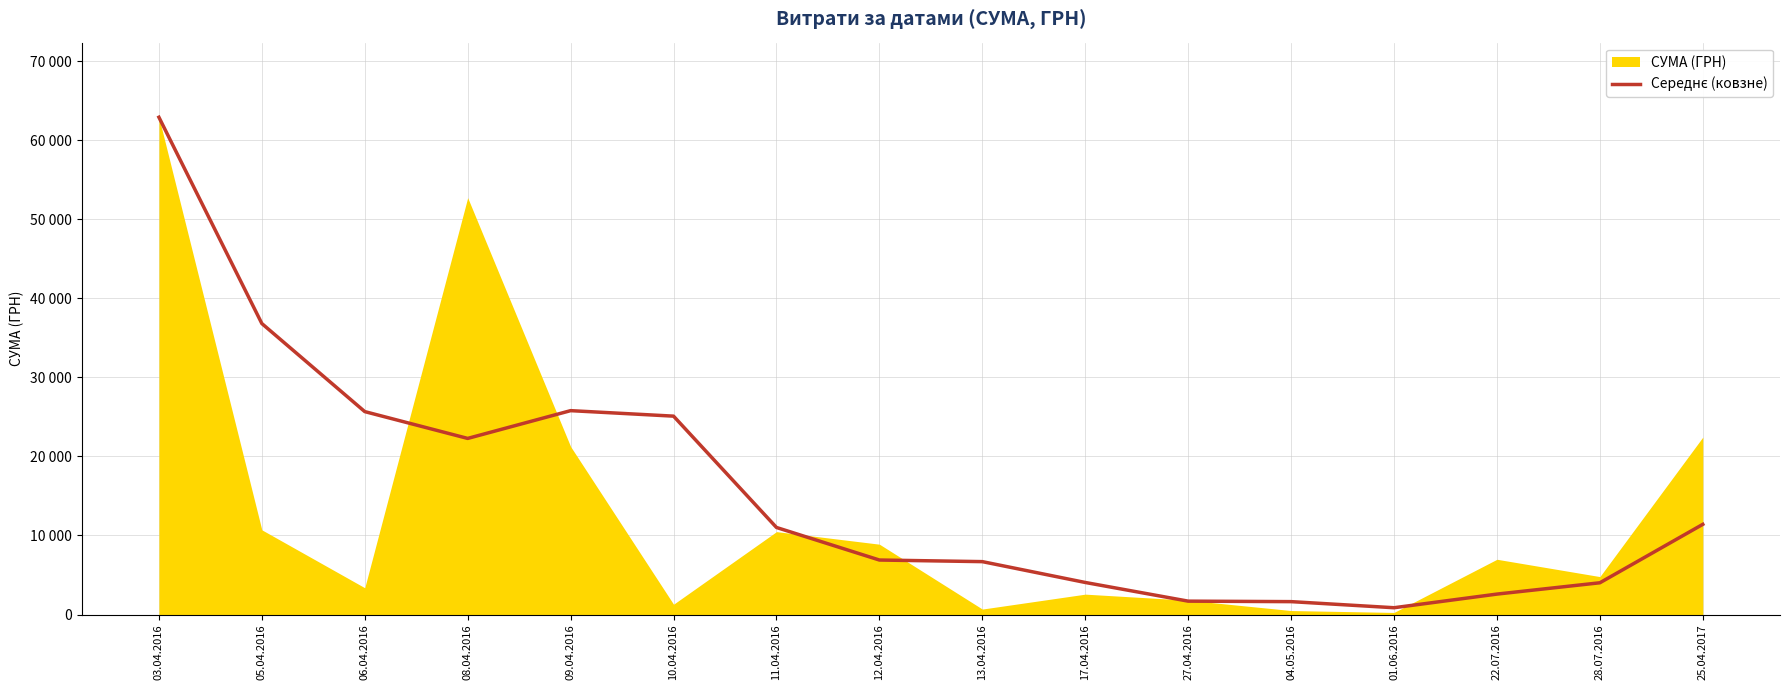

The value at 13.04.2016 is 11331.8. True or false?

False